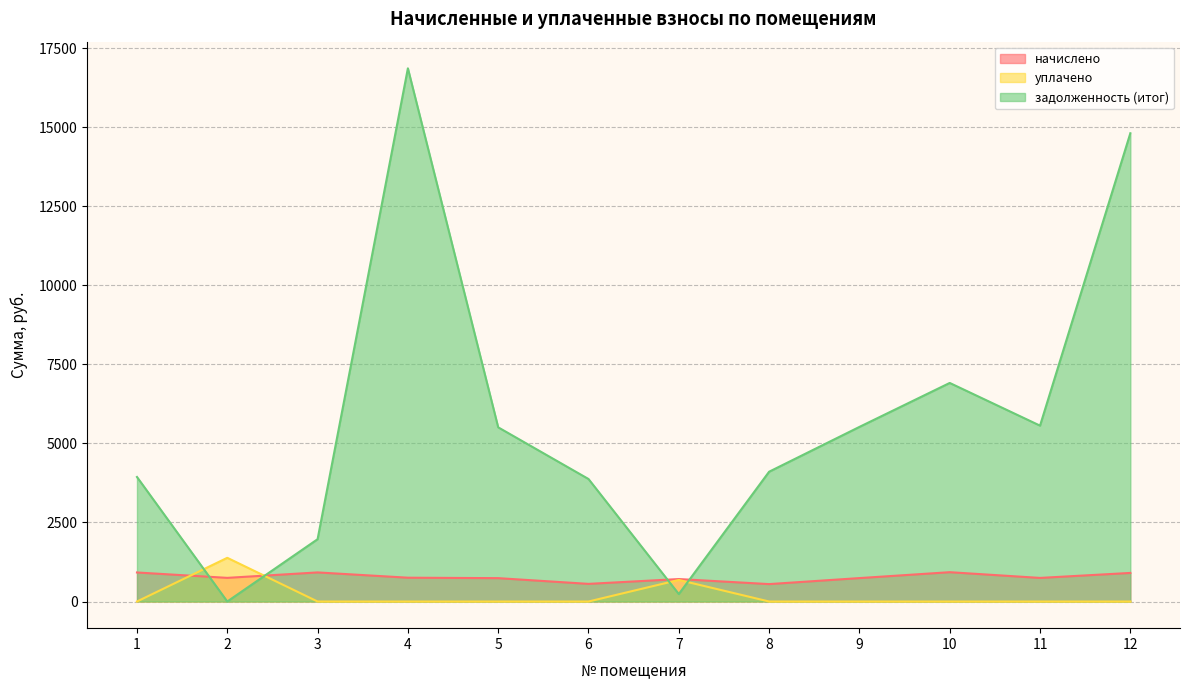

At which label is уплачено closest to 691?

7